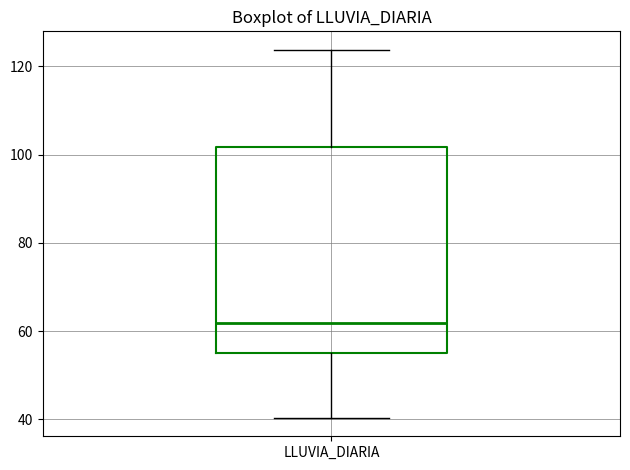

Where is the upper edge of the box for LLUVIA_DIARIA on the y-axis? The values are not printed on the chart, so give them approximately, as read against the axis.

102